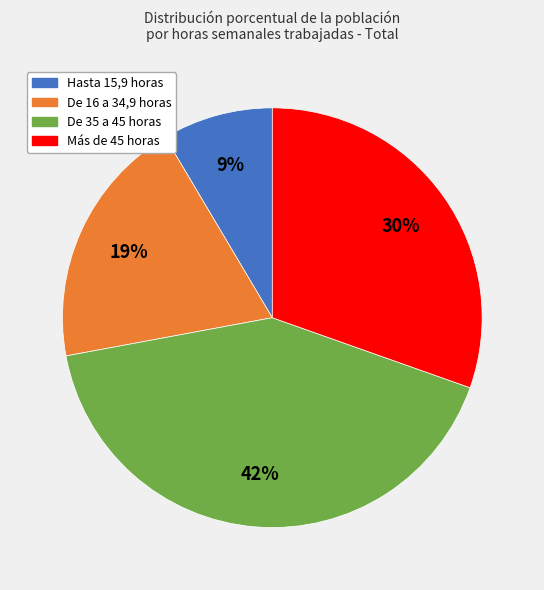

Which slice is the smallest?

Hasta 15,9 horas